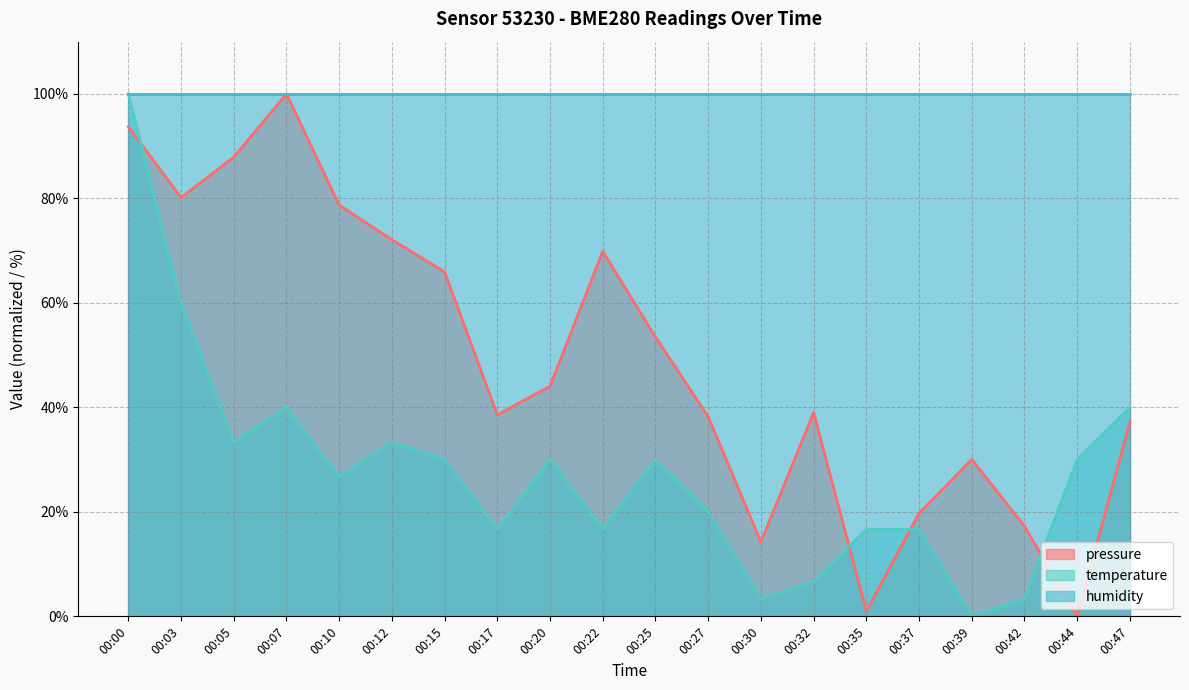

At 00:35, list the series in order from largest to smallest.

humidity, temperature, pressure